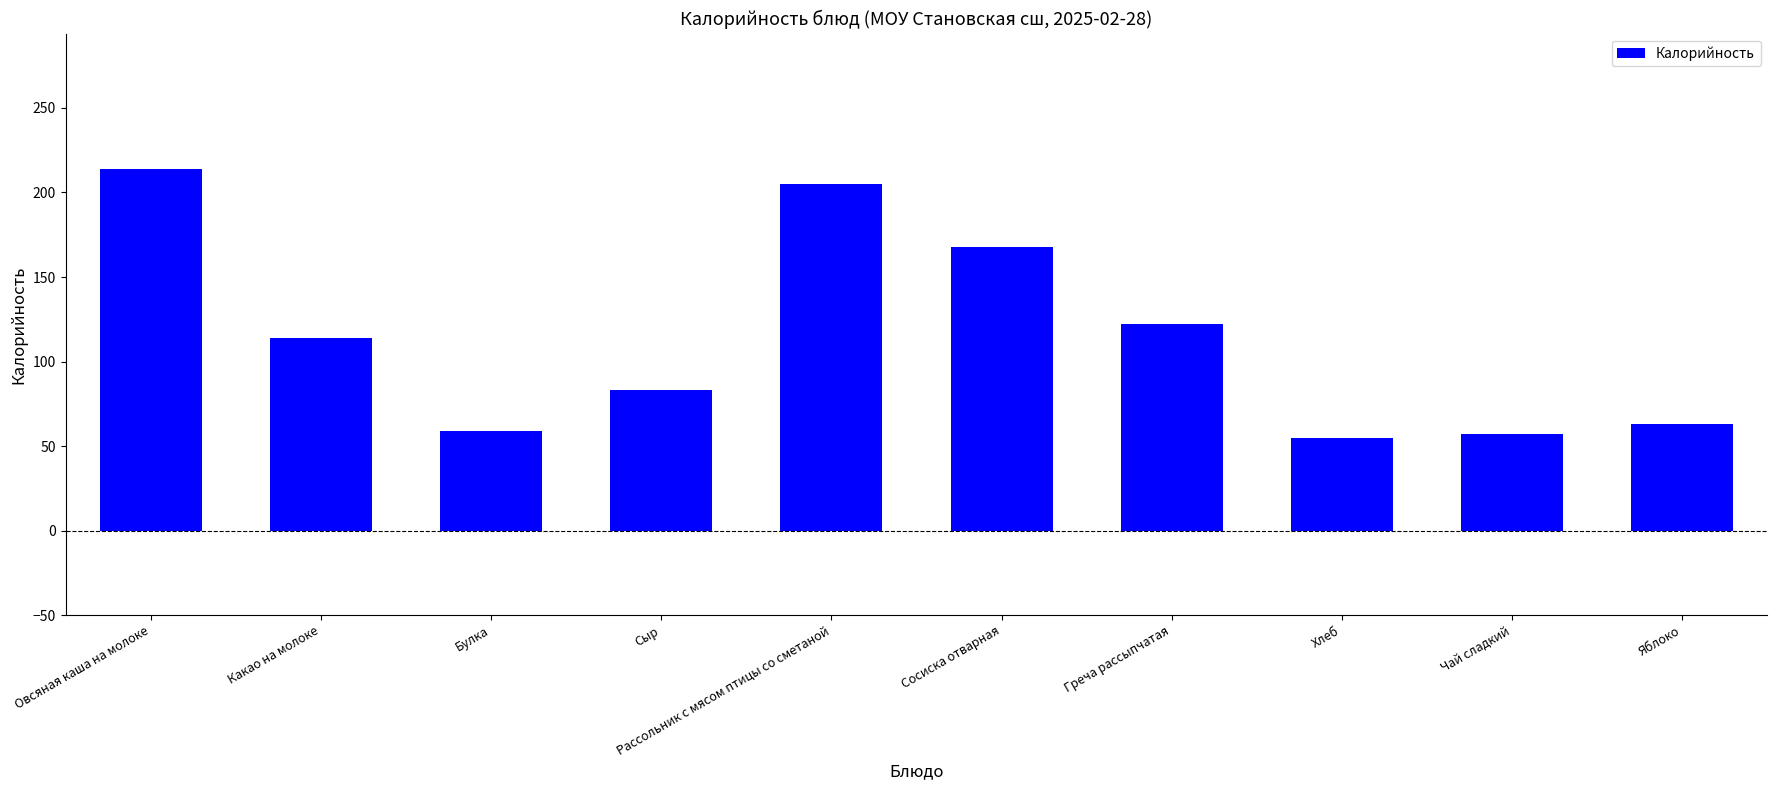

Reading right to left, transcribe all the data shown in this chart.

63	57	55	122	168	205	83	59	114	214